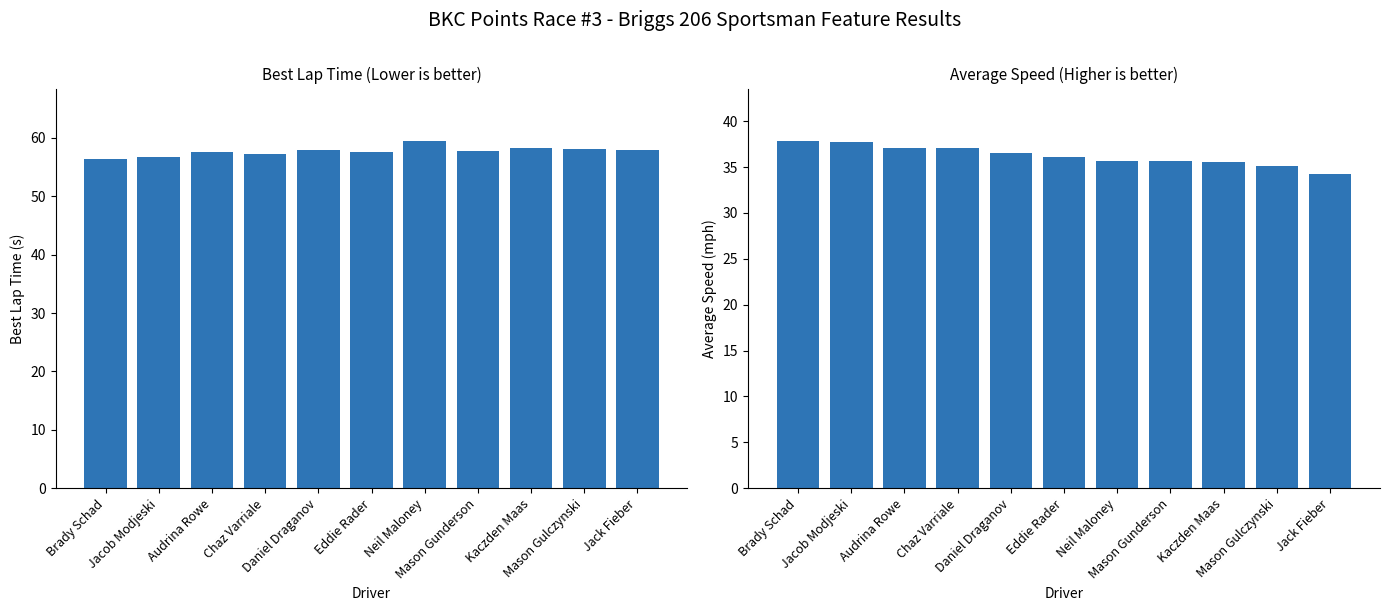

Does the chart contain stacked bars?

No